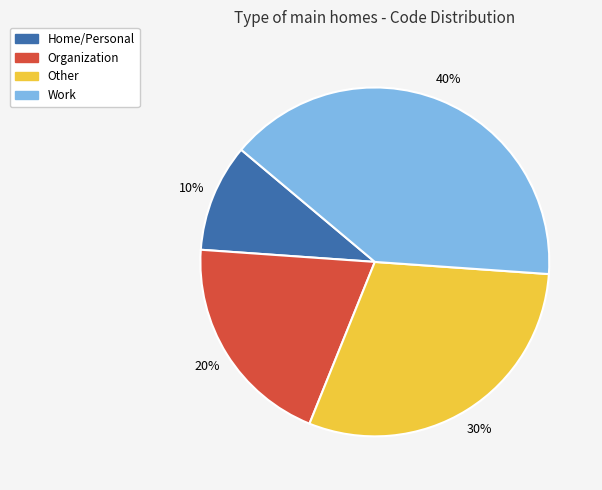

Is Organization the majority of the pie?

No